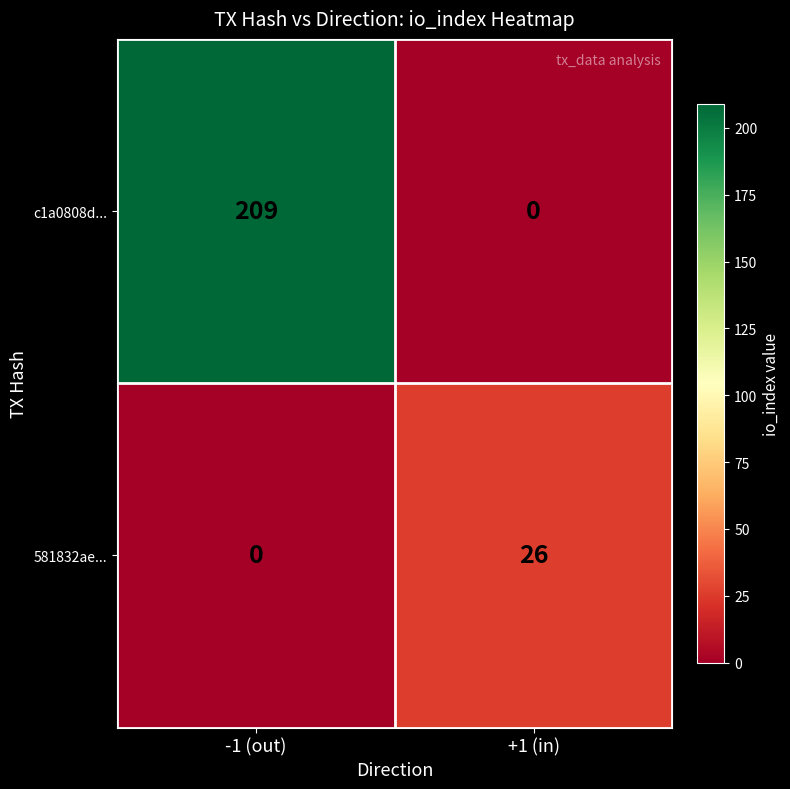

What is the average value of the 581832ae... series?

13